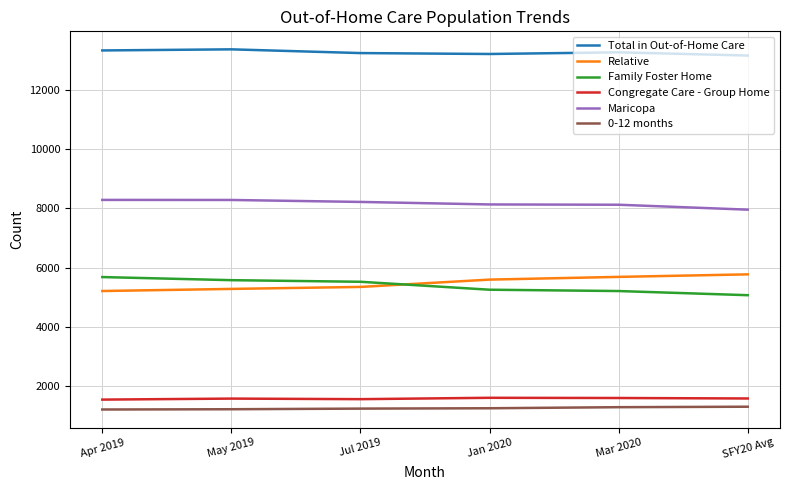

True or false: 0-12 months and Family Foster Home intersect in this chart.

False